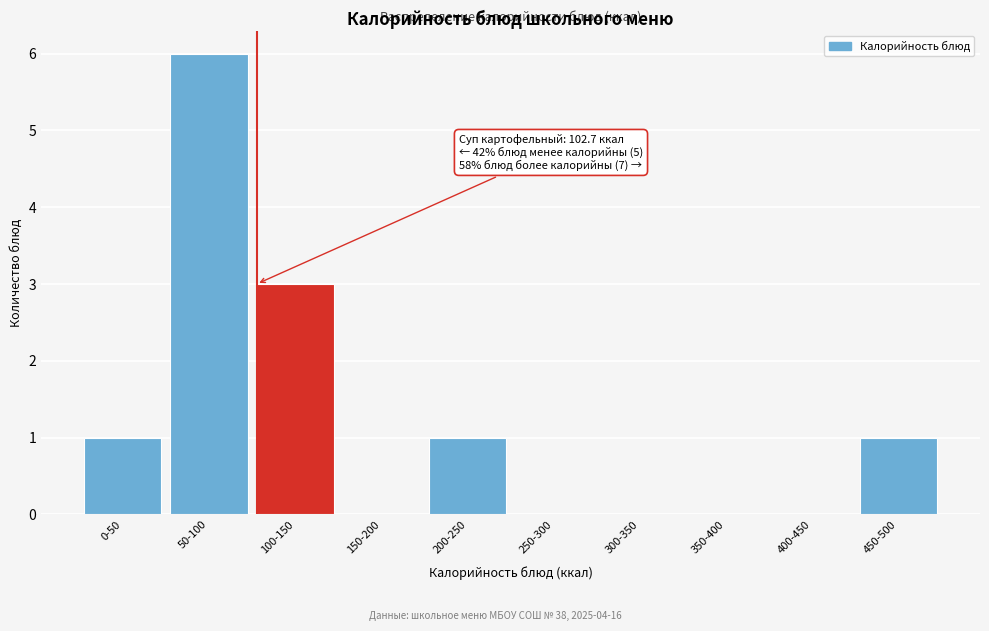

Reading left to right, extract all data points from this chart.

0-50=1	50-100=6	100-150=3	150-200=0	200-250=1	250-300=0	300-350=0	350-400=0	400-450=0	450-500=1